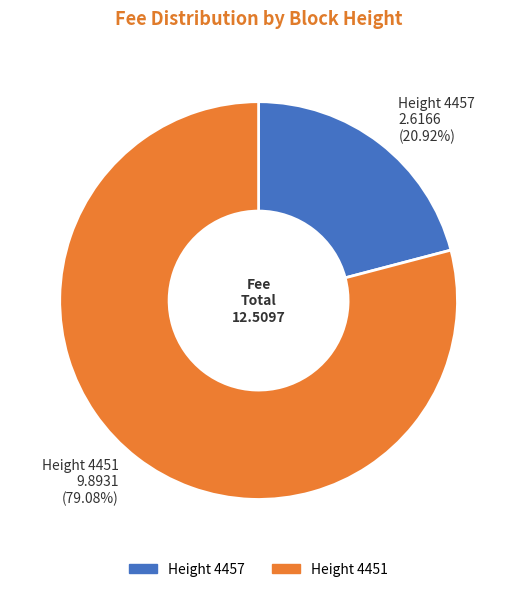

Is there any slice that represents more than half of the pie?

Yes